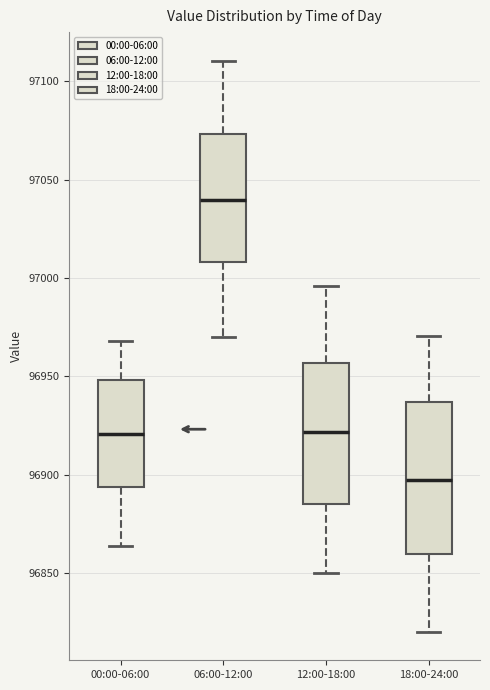

Which box's median line is the highest?

06:00-12:00